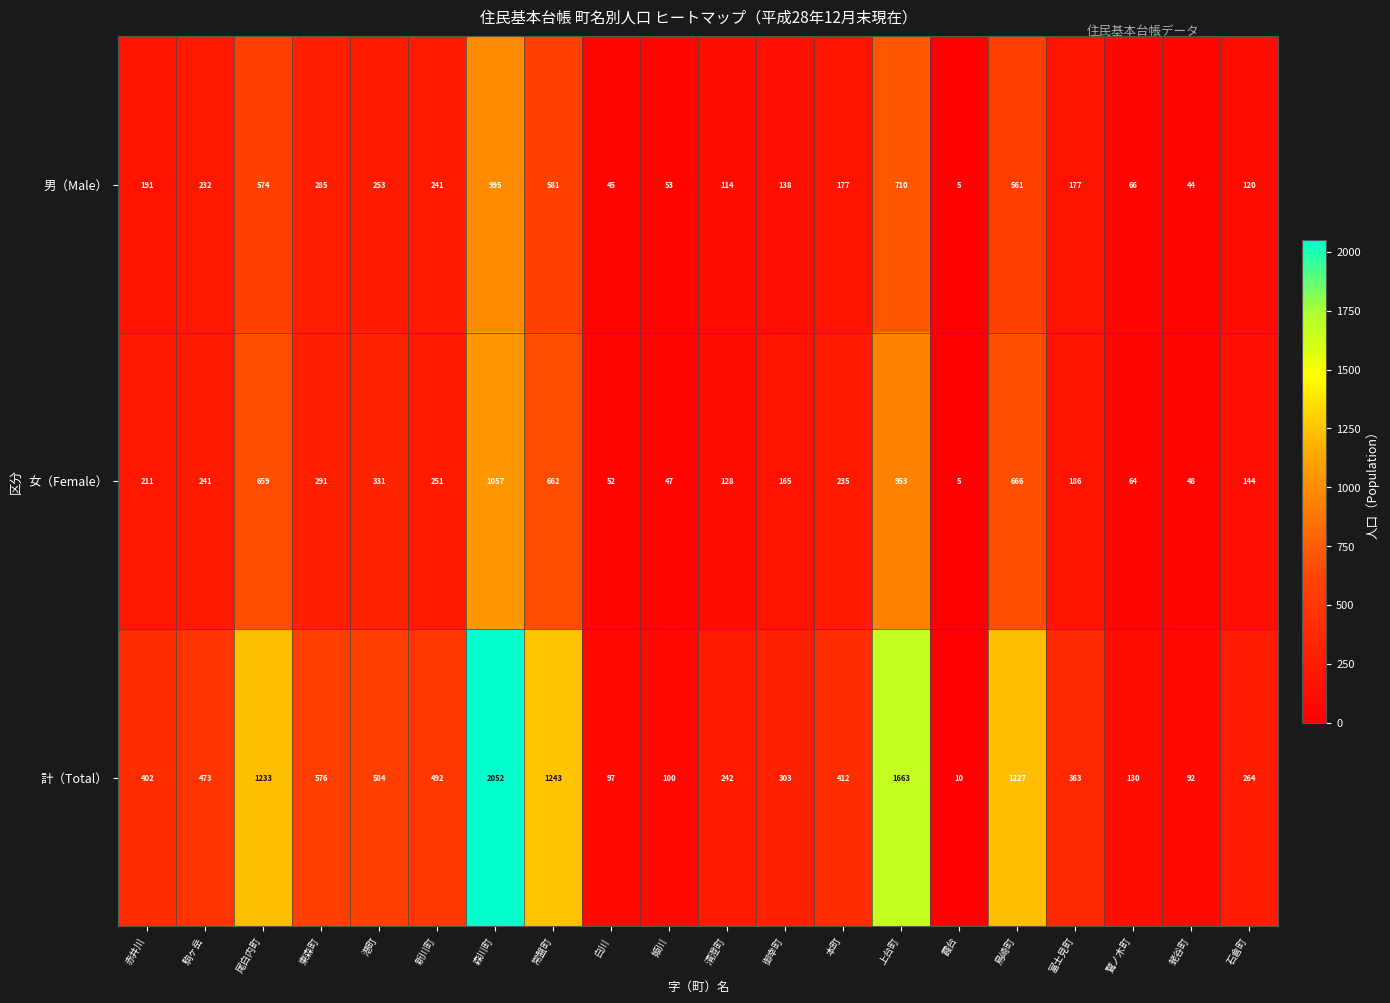

Which category has the lowest value across all series?

霞台